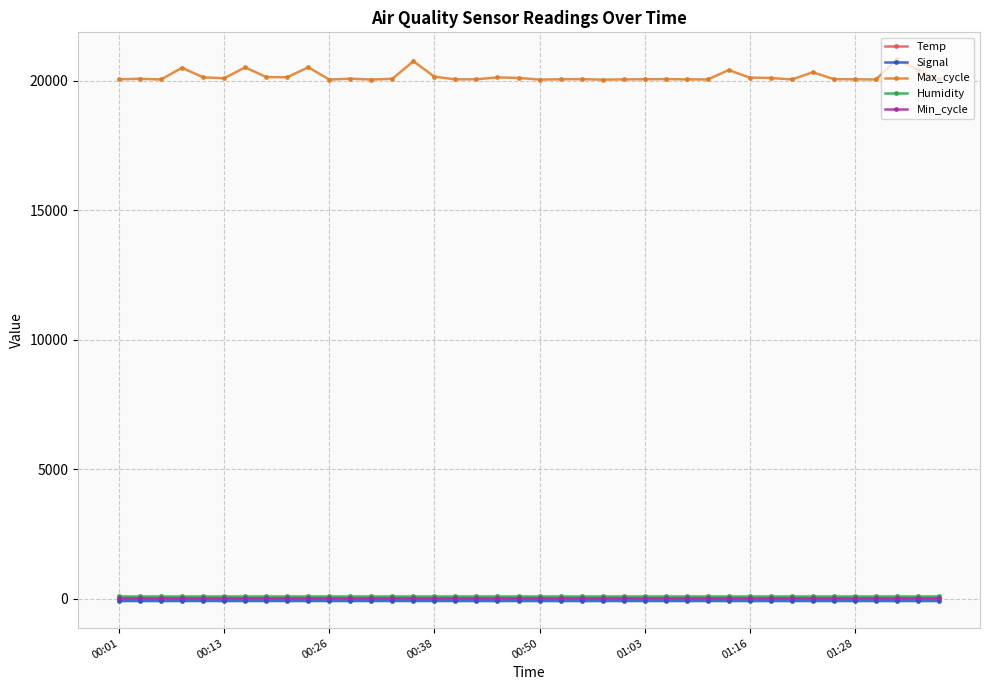

What is the greatest value displayed?

20814.0